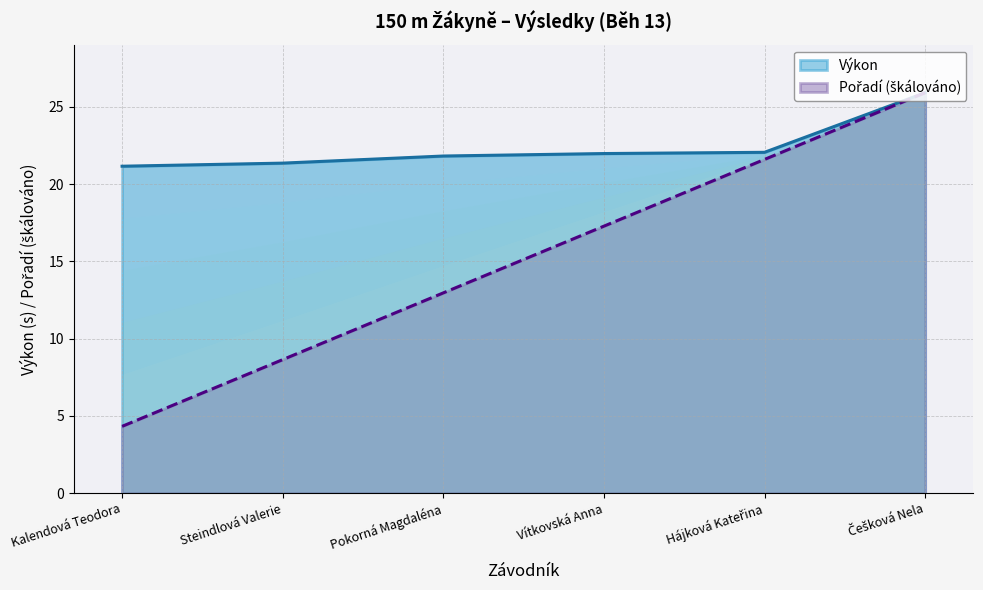

Which series has the largest total across all categories?

Výkon